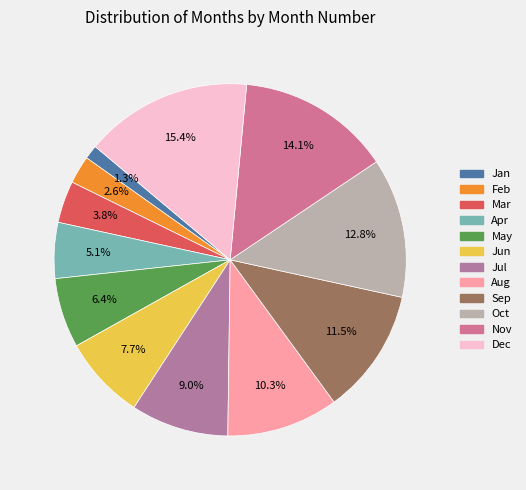

What percentage is the Aug slice, to the nearest percent?

10%